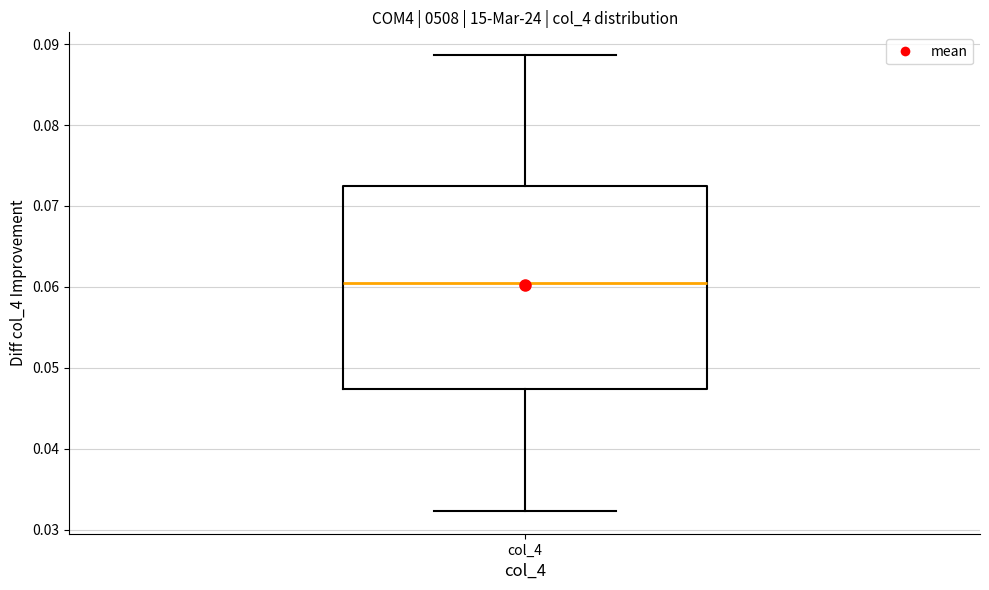

Transcribe this box plot: give where the median line is, the range the box spans, and where the two whiskers end, as read against the y-axis. The values are not printed on the chart, so give them approximately, as read against the axis.

median 0.060, box 0.047 to 0.072, whiskers 0.032 to 0.089